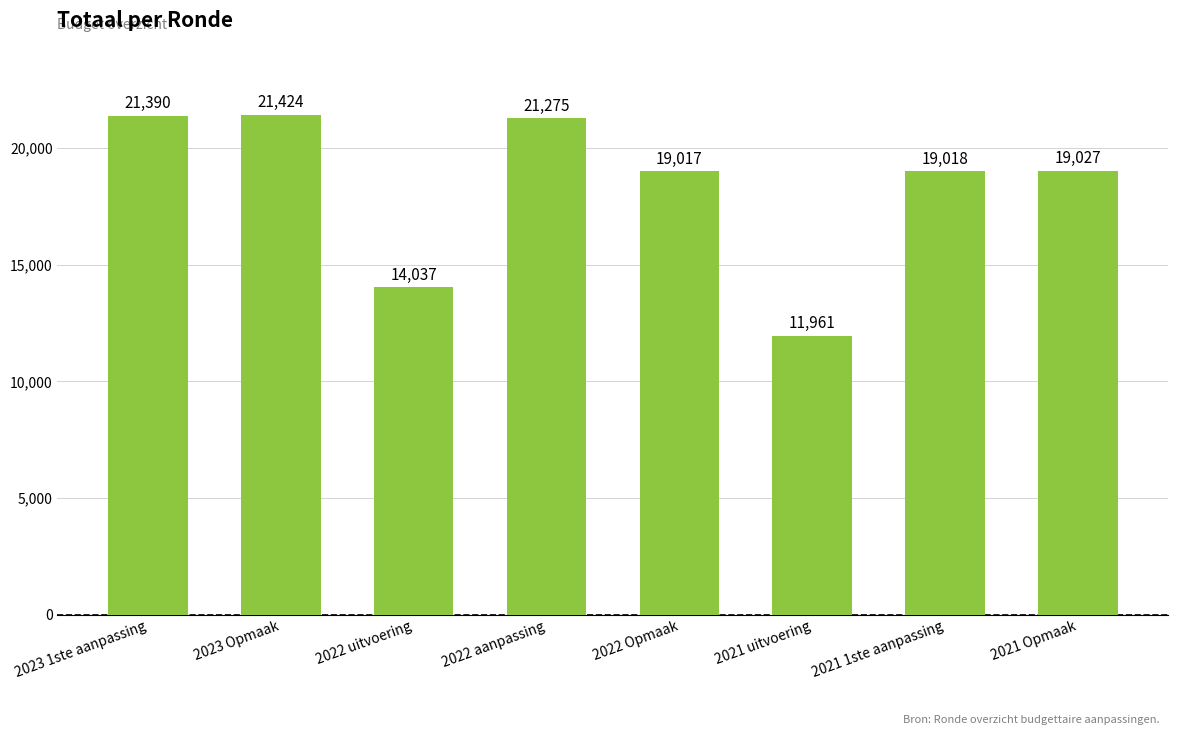

Between 2021 uitvoering and 2021 1ste aanpassing, which is larger?

2021 1ste aanpassing